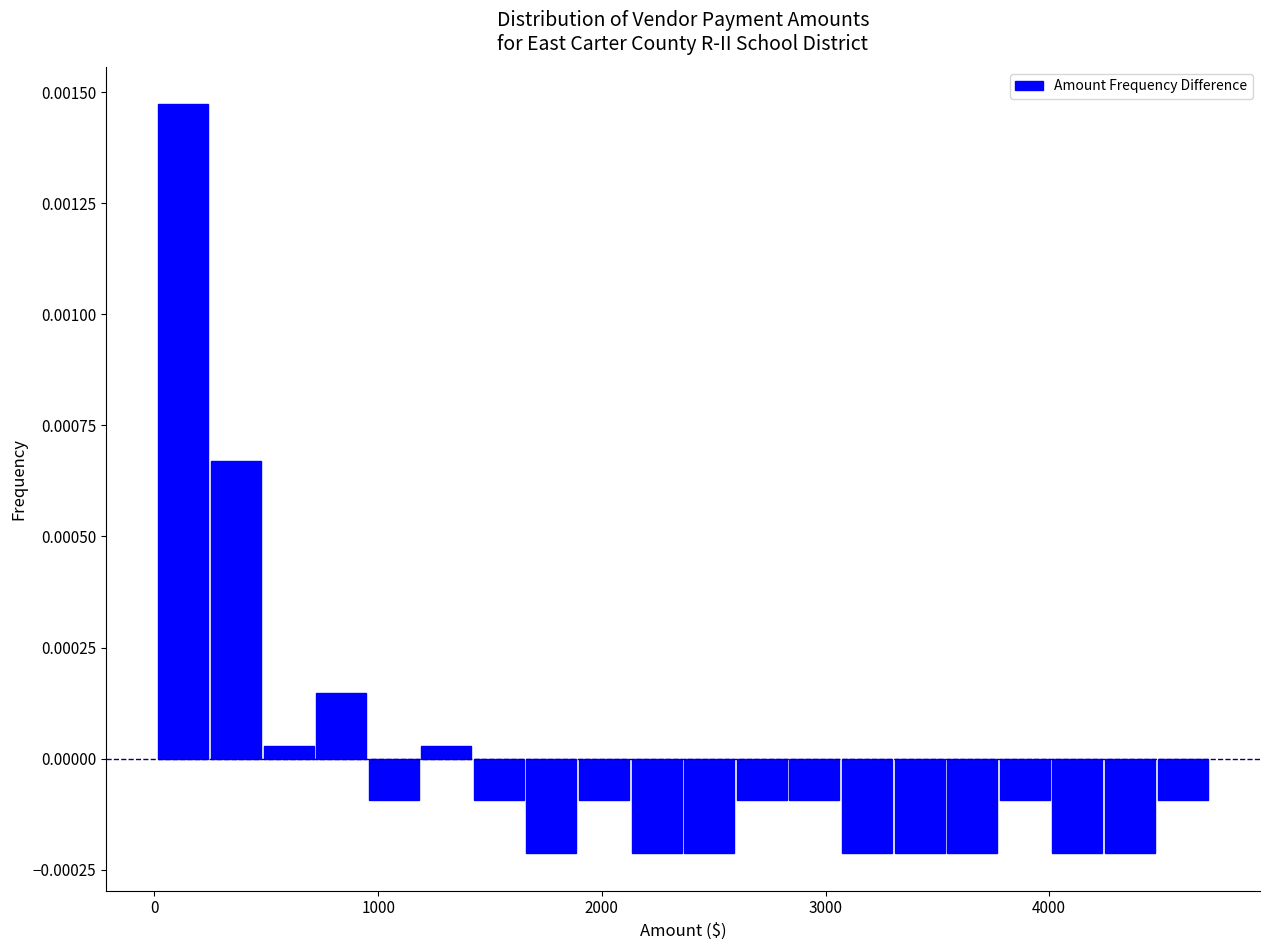

Around what value on the x-axis is the tallest bar? Give the approximate position of its centre, as read against the axis.

100